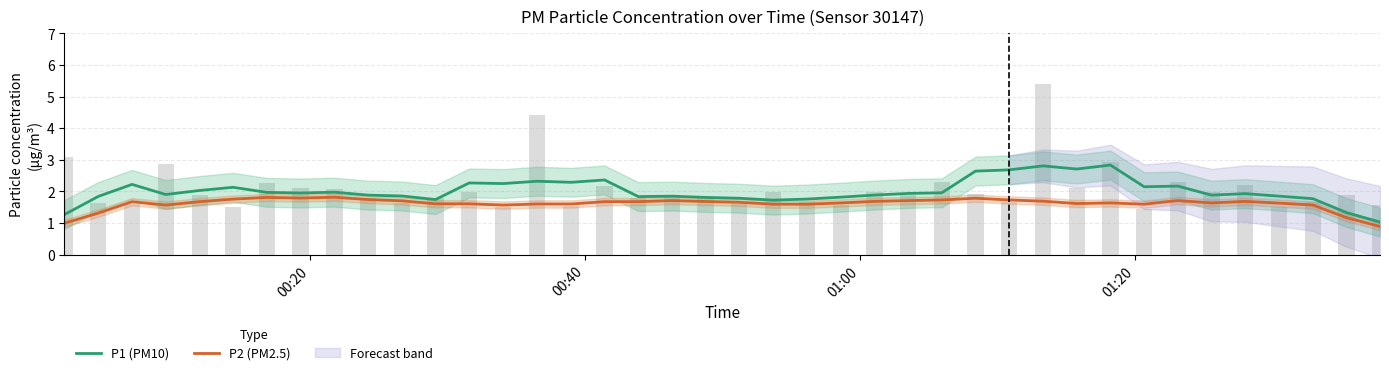

The value of P2 (PM2.5) at 12 is 2.6. True or false?

False